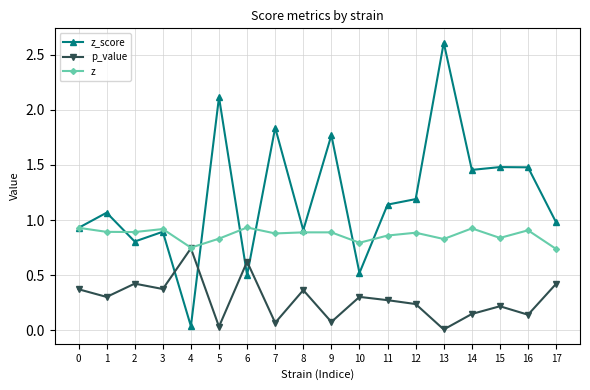

Which series has the largest total across all categories?

z_score